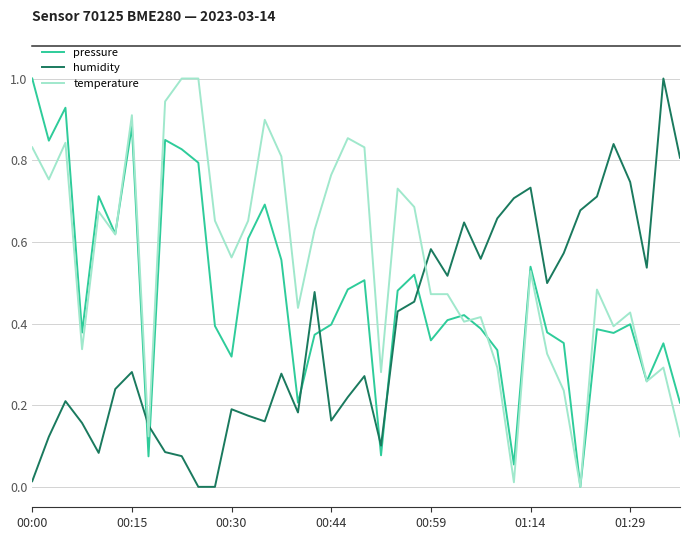

True or false: humidity and pressure cross at least once.

True